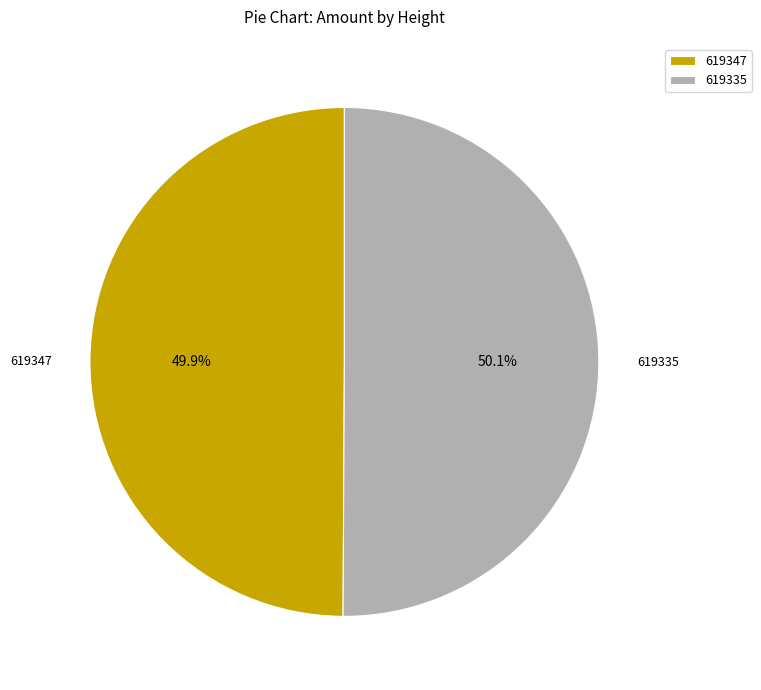

Approximately how many times larger is the value at 619335 compared to 619347?

1.0